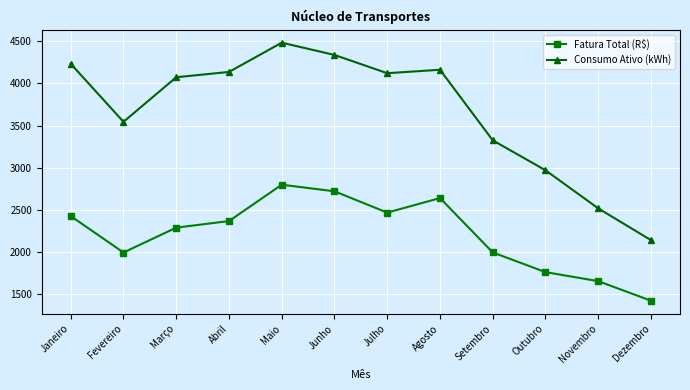

Is it true that Fatura Total (R$) equals 1417.0 at Dezembro?

True